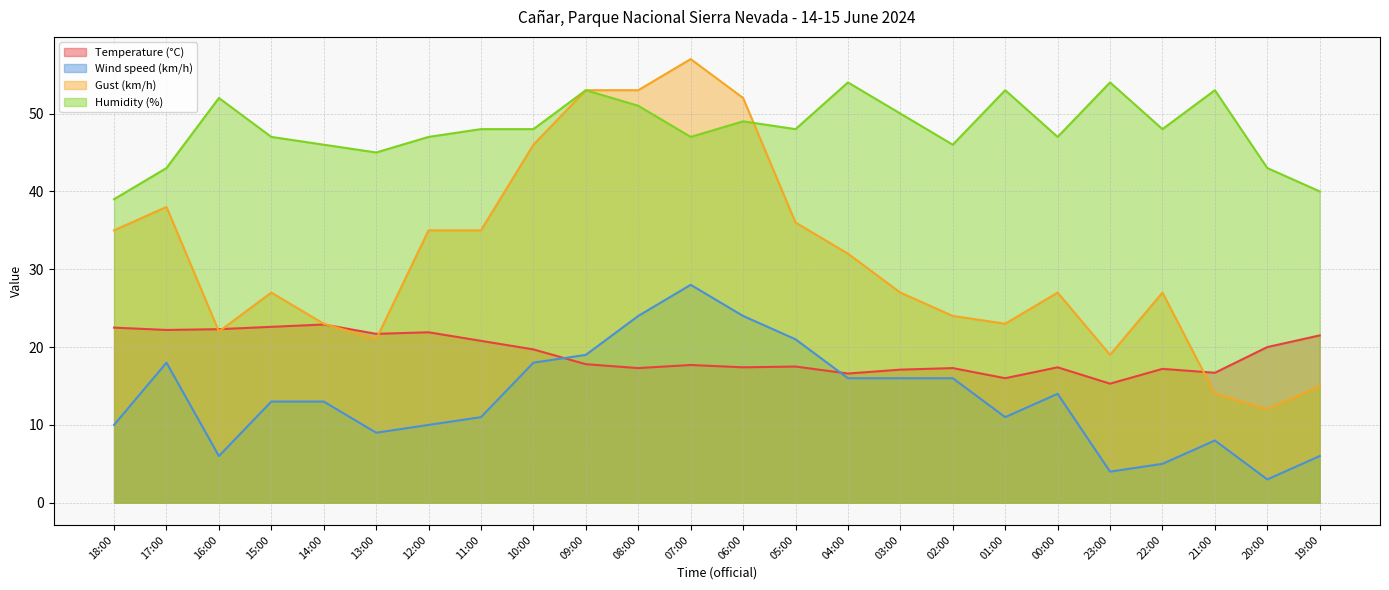

List the series in order of their overall mean, lowest first.

Wind speed (km/h), Temperature (°C), Gust (km/h), Humidity (%)